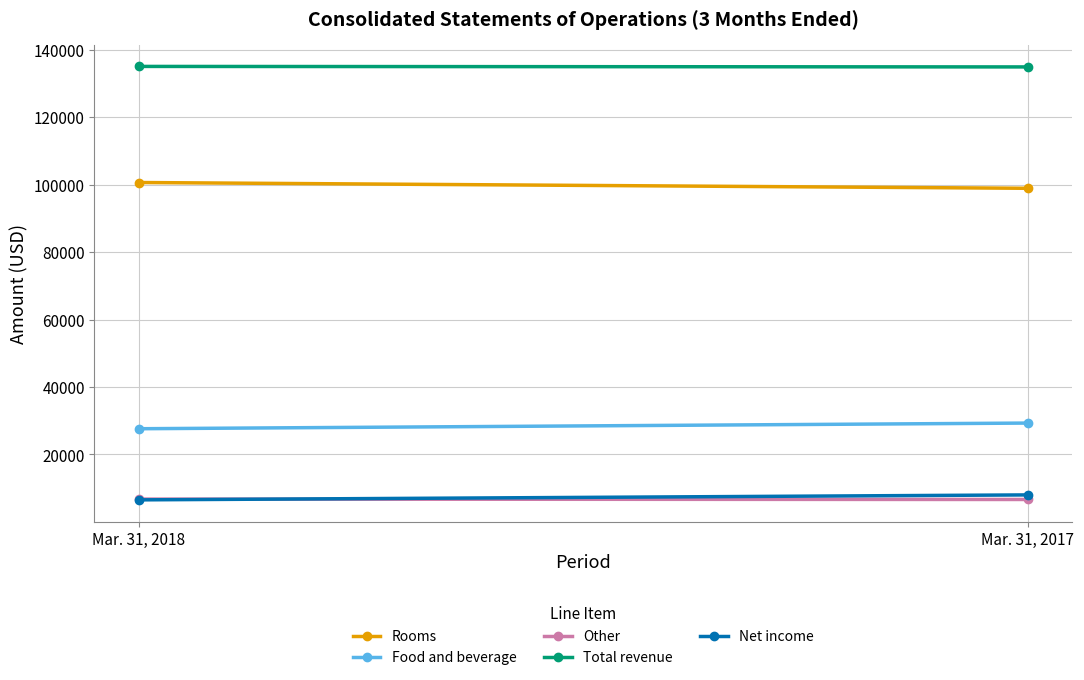

True or false: Food and beverage has a value of 49136 at Mar. 31, 2017.

False